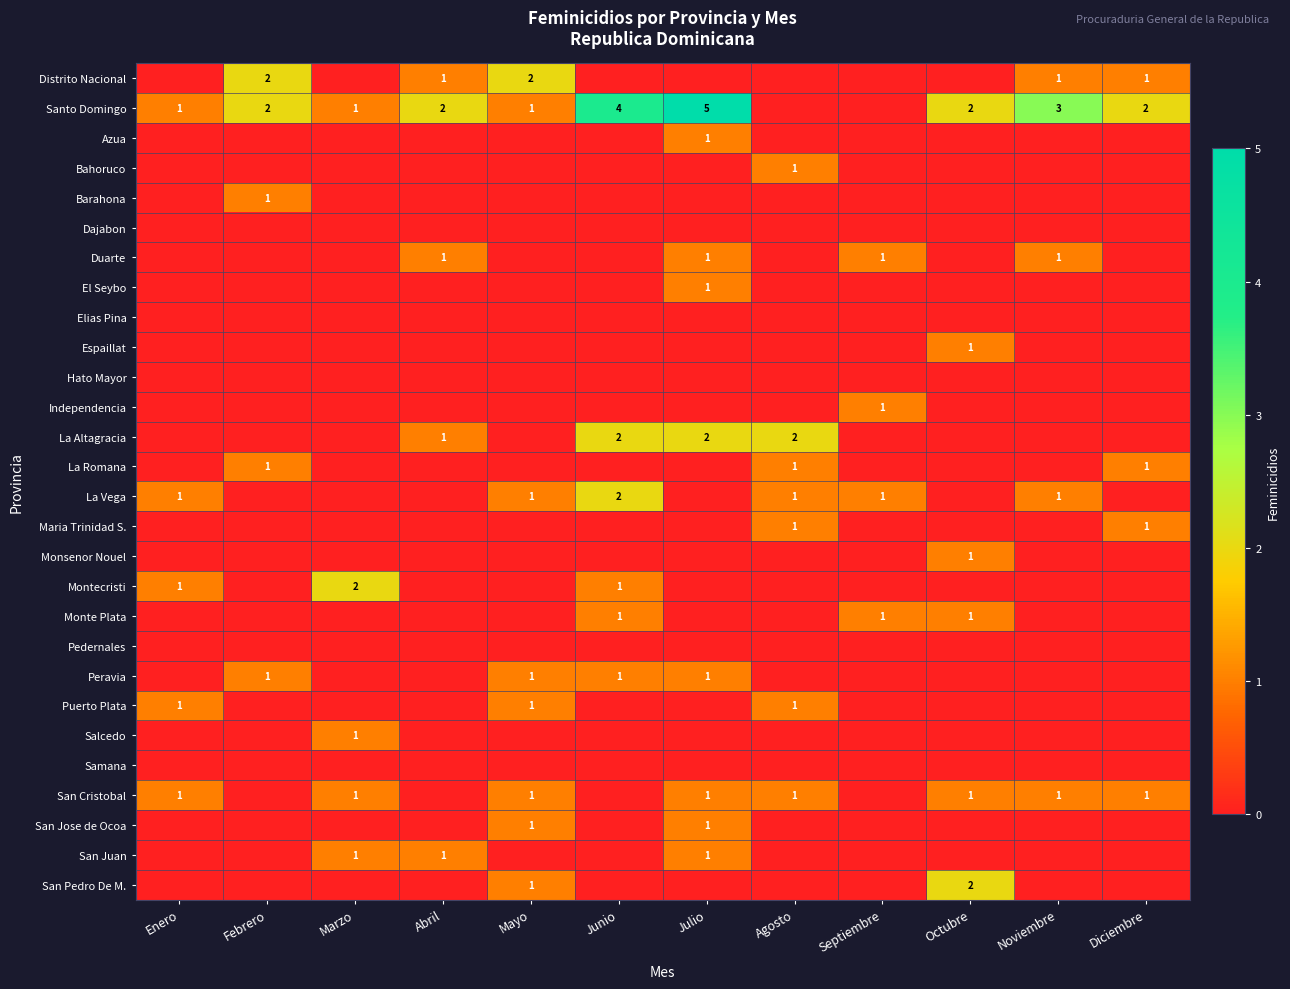

The La Vega series shows 1 at Junio. True or false?

False